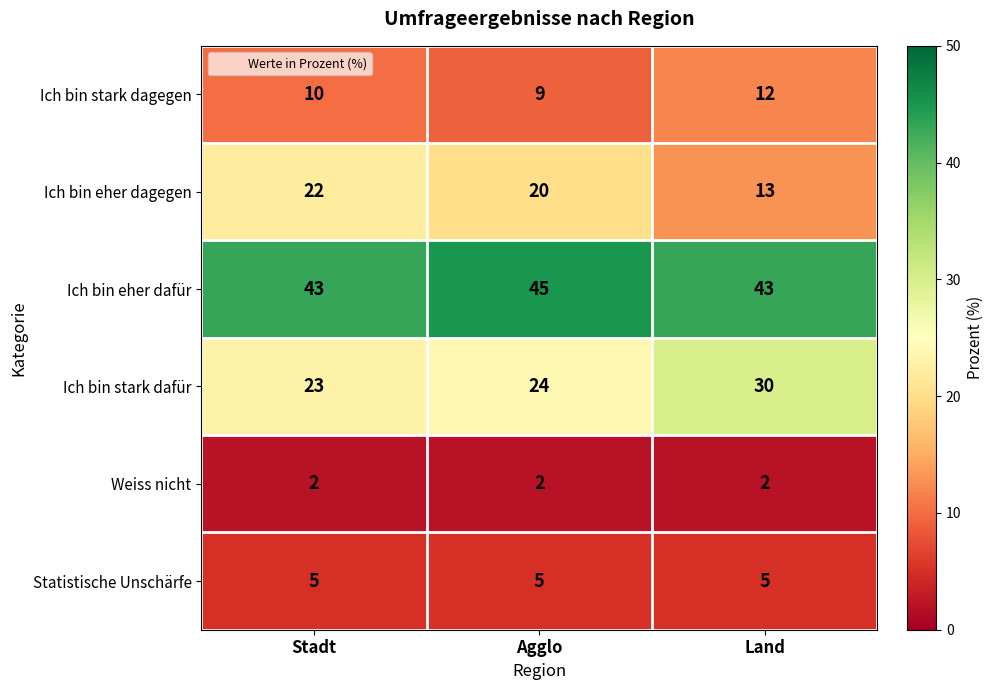

True or false: Ich bin eher dafür has a value of 11 at Agglo.

False